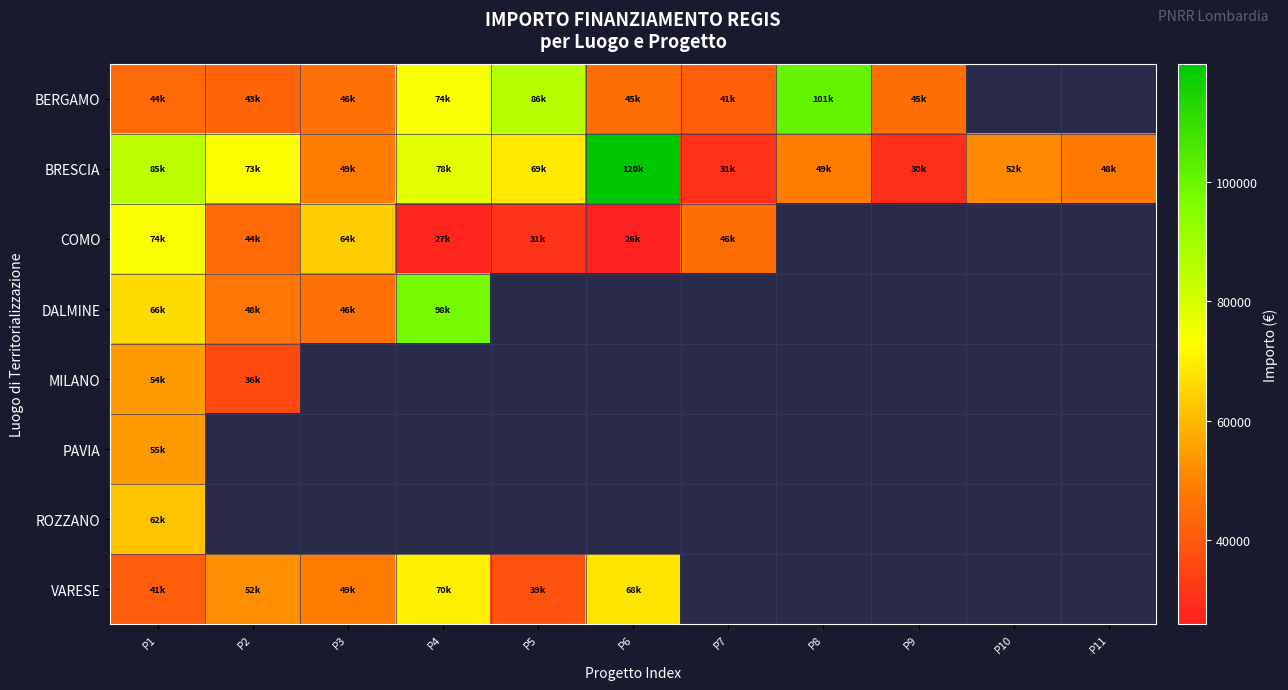

Which series has the largest range (max minus min)?

BRESCIA